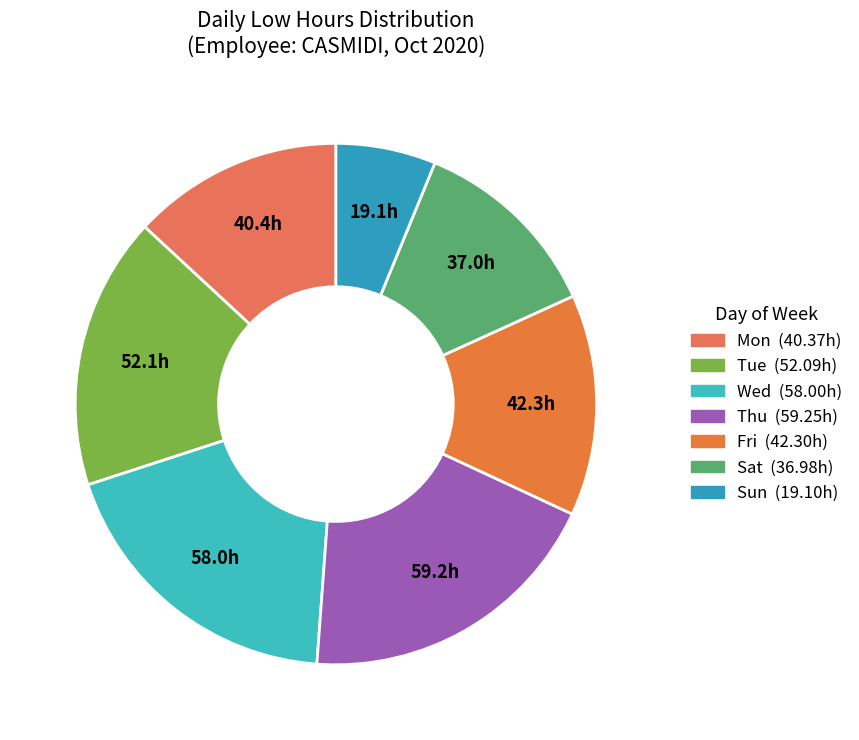

How many segments does this pie chart have?

7